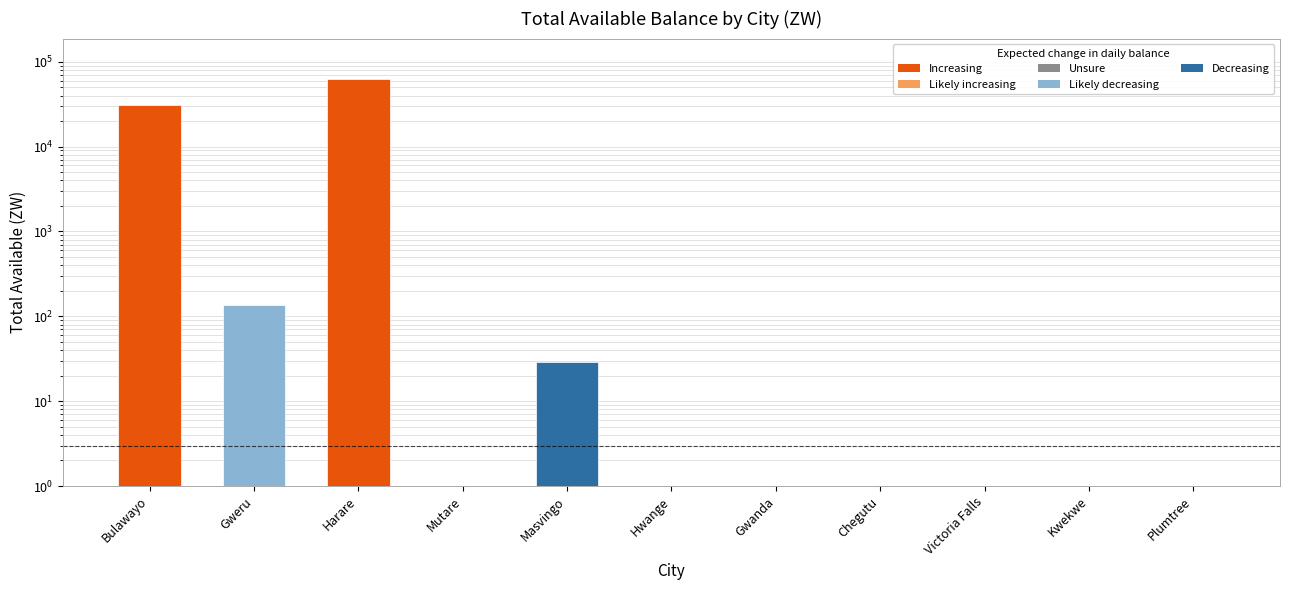

Reading left to right, extract all data points from this chart.

31210.2	137.0	62490.4	0.0	28.9	0.0	0.0	0.0	0.0	0.0	0.0